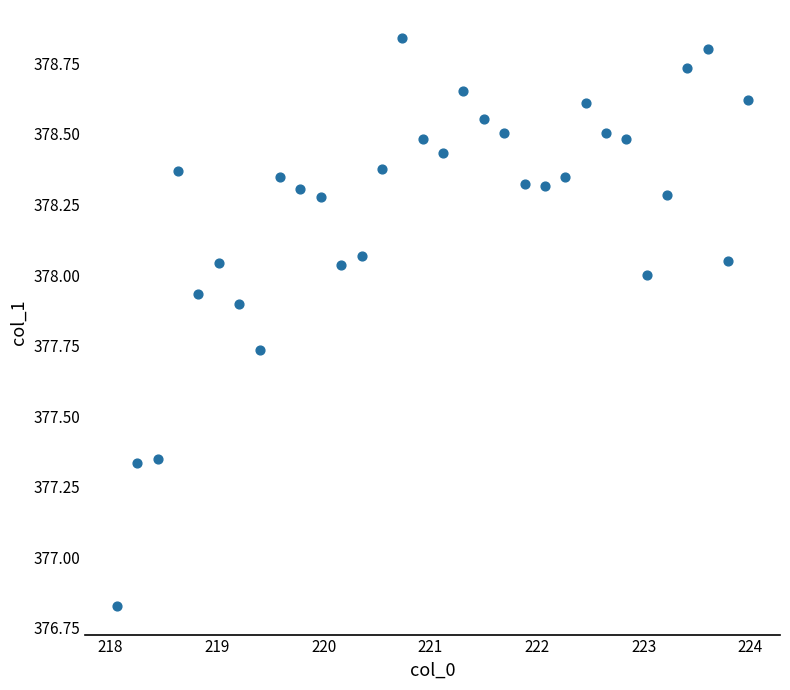

What is the range of Y values (max minus min)?

2.0